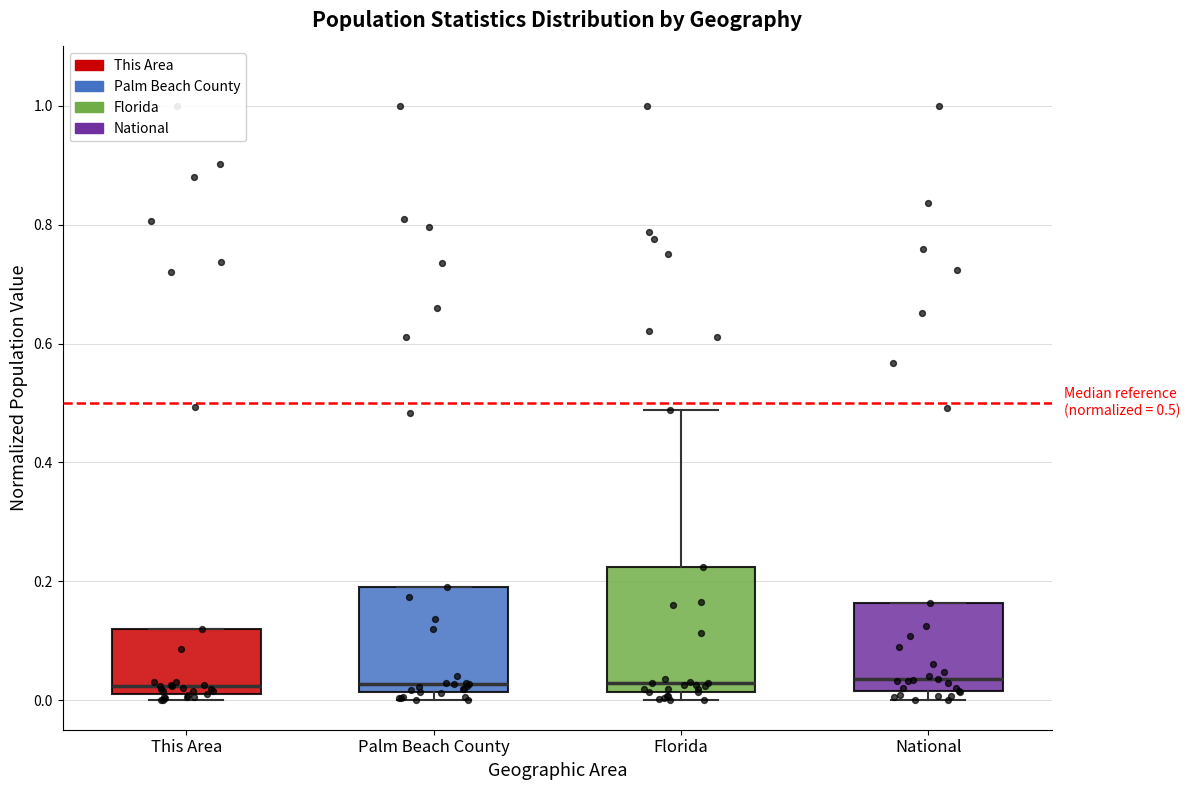

Comparing the boxes themselves (not the whiskers), which one is the tallest?

Florida